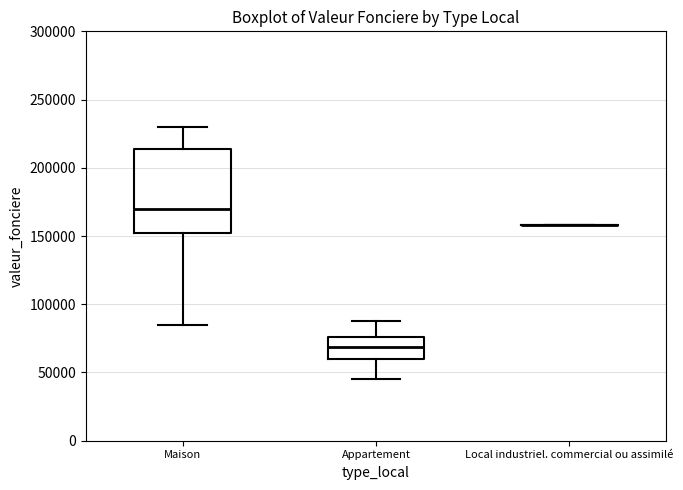

Reading left to right, read every box against the y-axis: the position of its median line, the range the box covers, and the ends of its whiskers. The values are not printed on the chart, so give them approximately, as read against the axis.

Maison: median 170000, box 150000 to 215000, whiskers 85000 to 230000
Appartement: median 70000, box 60000 to 75000, whiskers 45000 to 90000
Local industriel. commercial ou assimilé: box collapsed to a line at 160000, whiskers 160000 to 160000